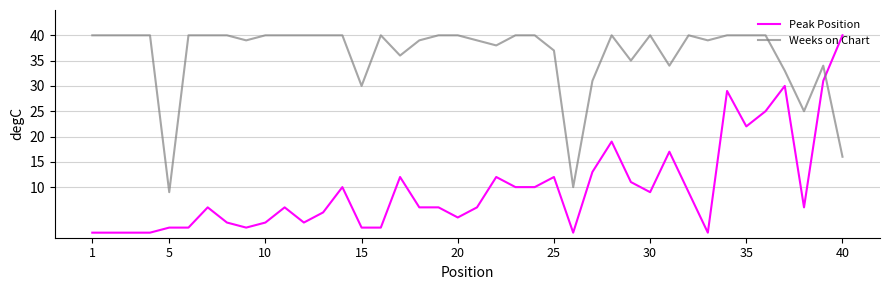

What is the sum of all Peak Position values?

391